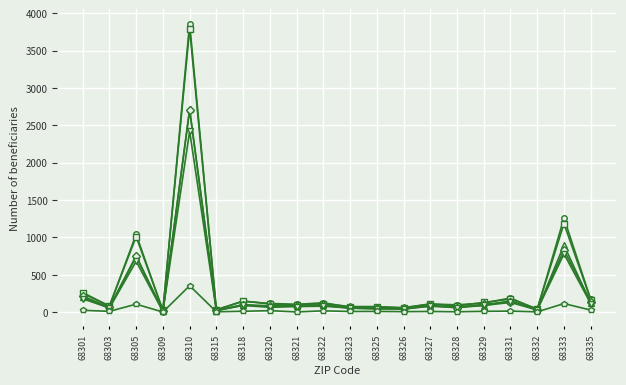

At which category is the sum across all series the highest?

68310